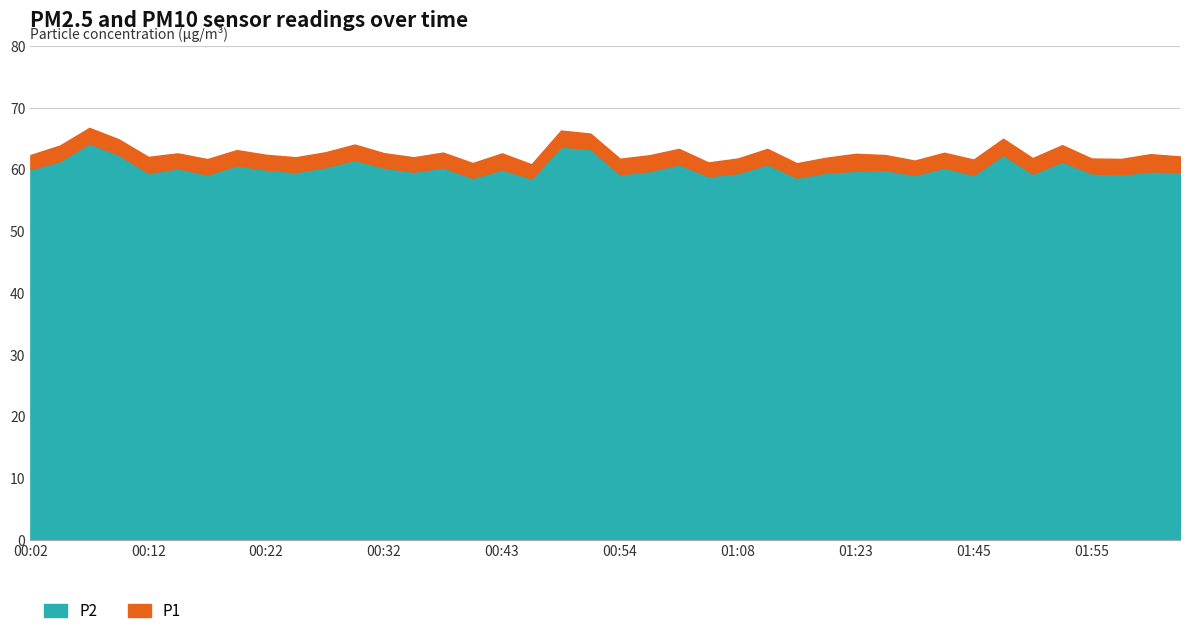

Is it true that P1 equals 39.5 at 01:41?

False